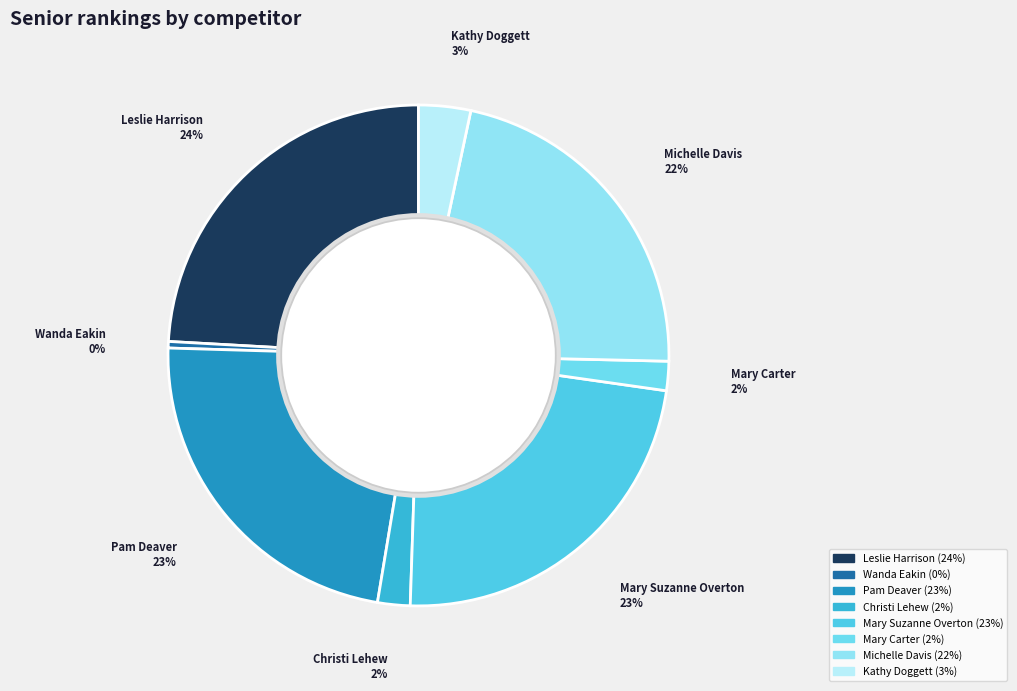

Combined, do Wanda Eakin and Kathy Doggett account for over 50%?

No